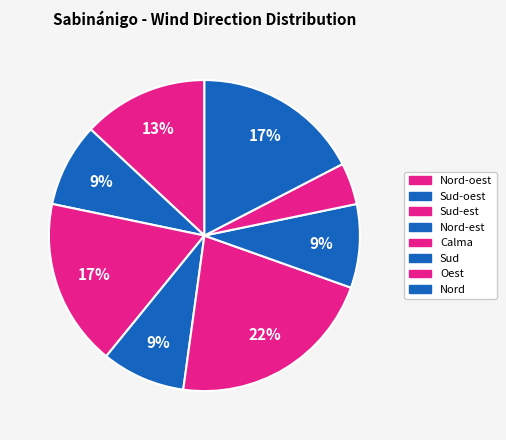

How many segments does this pie chart have?

8